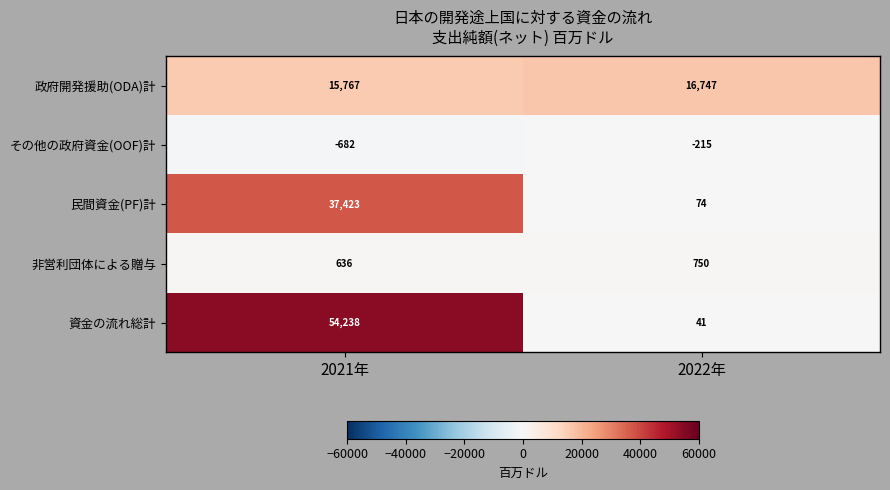

What is the total value across all series at 2021年?

107382